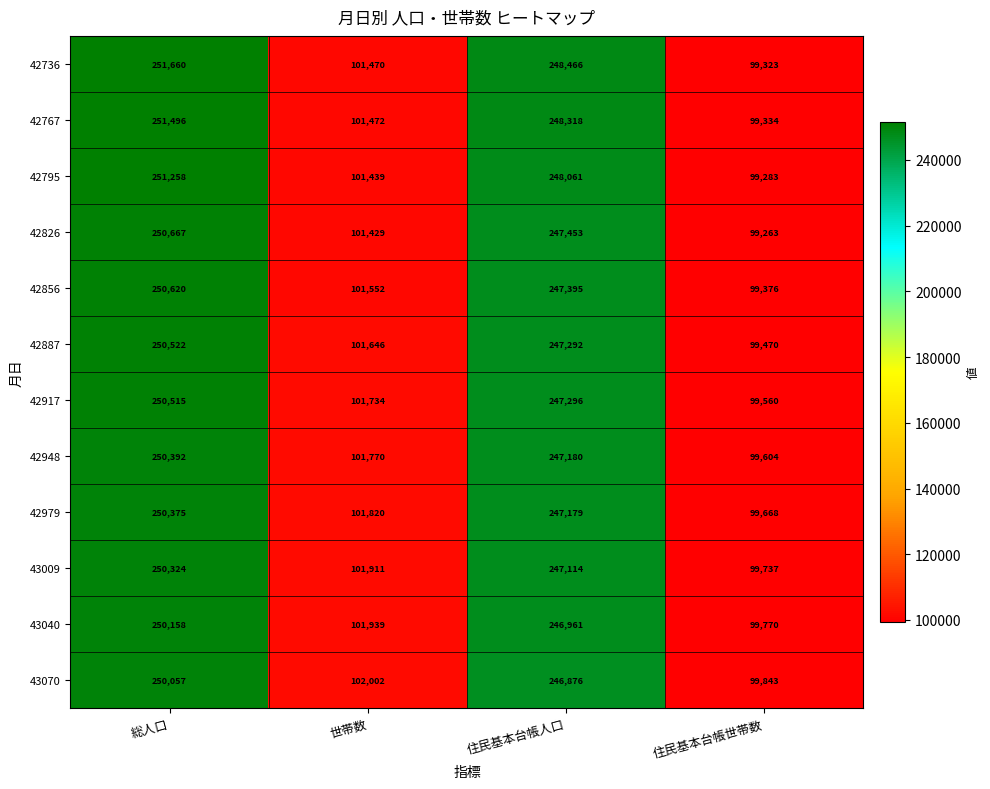

Which category has the lowest value across all series?

住民基本台帳世帯数